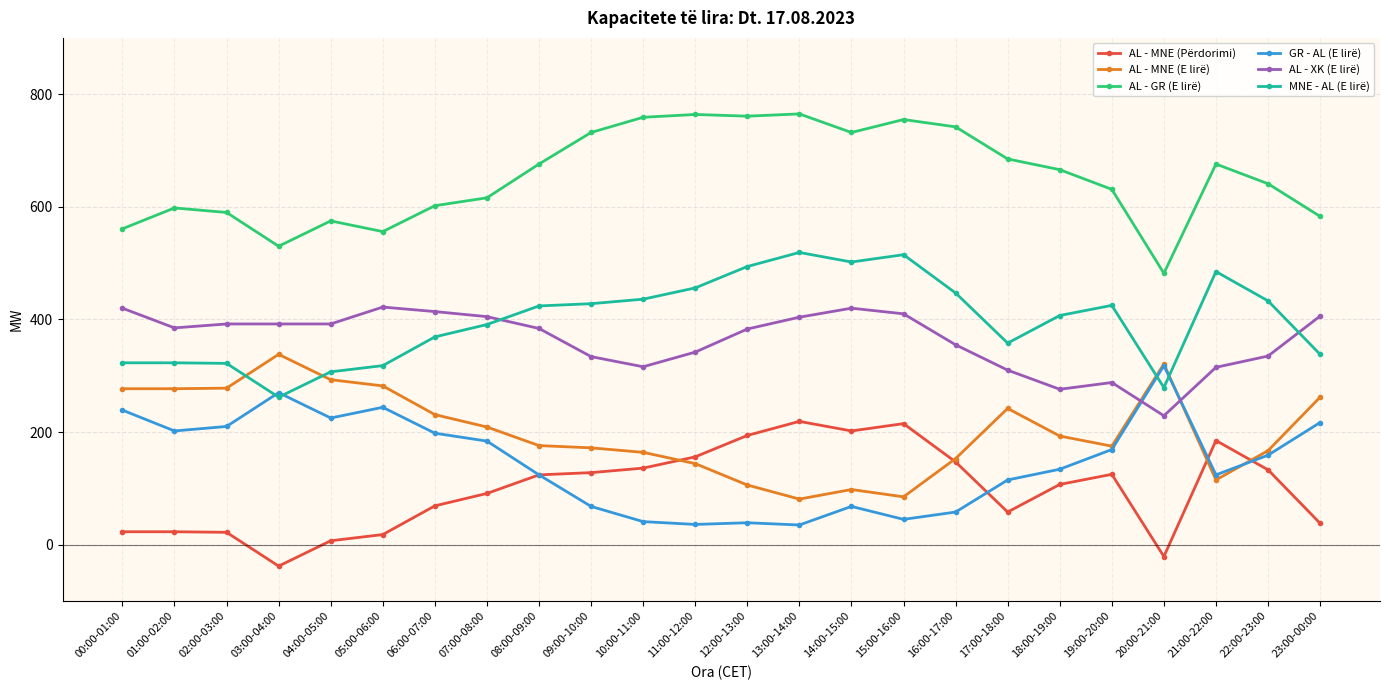

What are all the series names shown in the legend?

AL - MNE (Përdorimi), AL - MNE (E lirë), AL - GR (E lirë), GR - AL (E lirë), AL - XK (E lirë), MNE - AL (E lirë)